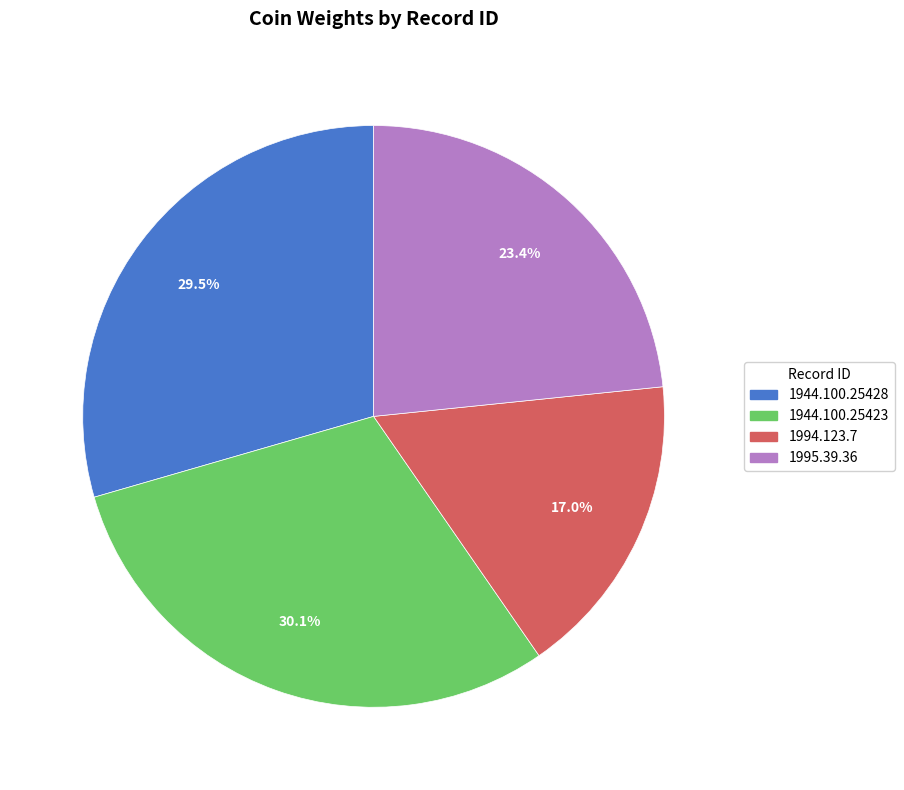

How many segments does this pie chart have?

4